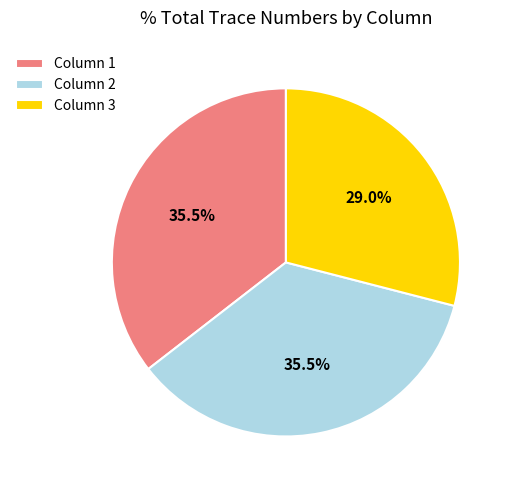

Between Column 1 and Column 3, which is larger?

Column 1